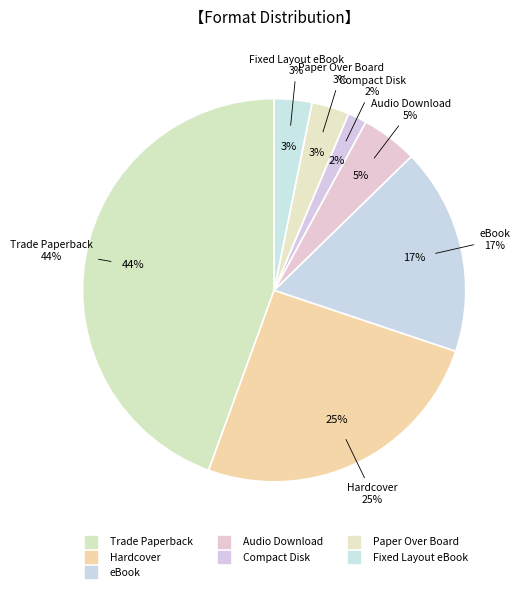

To the nearest percent, what percentage of the pie is Fixed Layout eBook?

3%